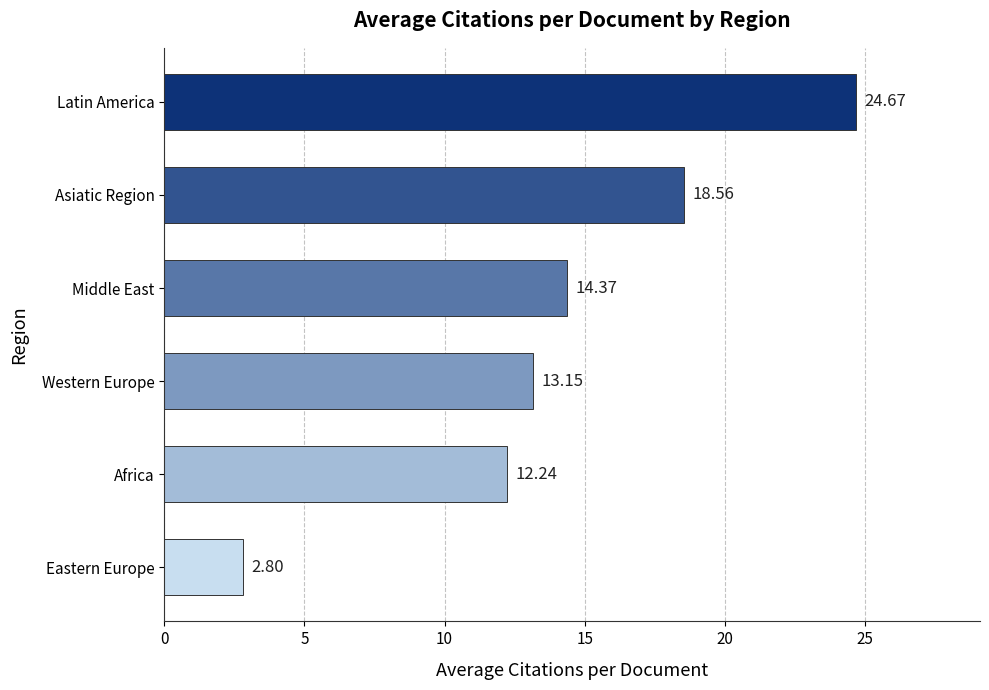

List the labels in order of value, smallest first.

Eastern Europe, Africa, Western Europe, Middle East, Asiatic Region, Latin America